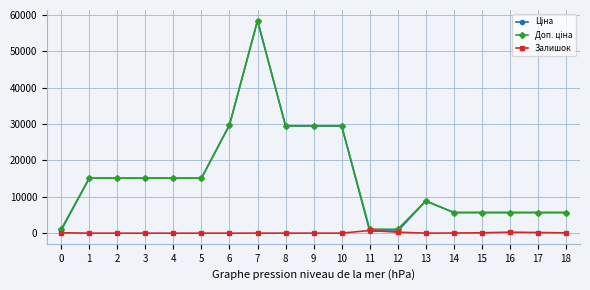

What is the difference between the highest and lowest values at 5?

15120.0